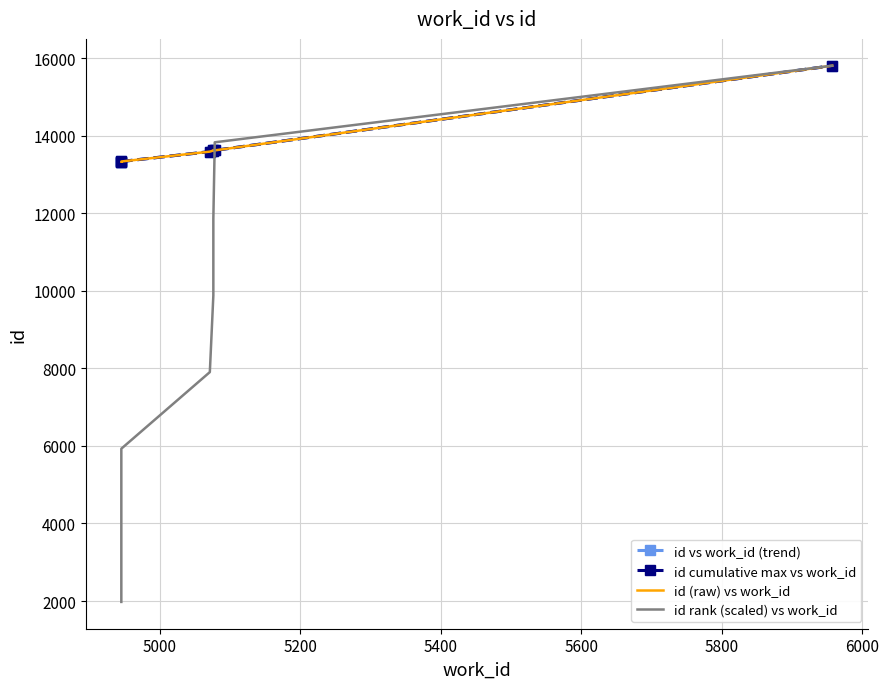

Is this an area chart (filled region under the line)?

No